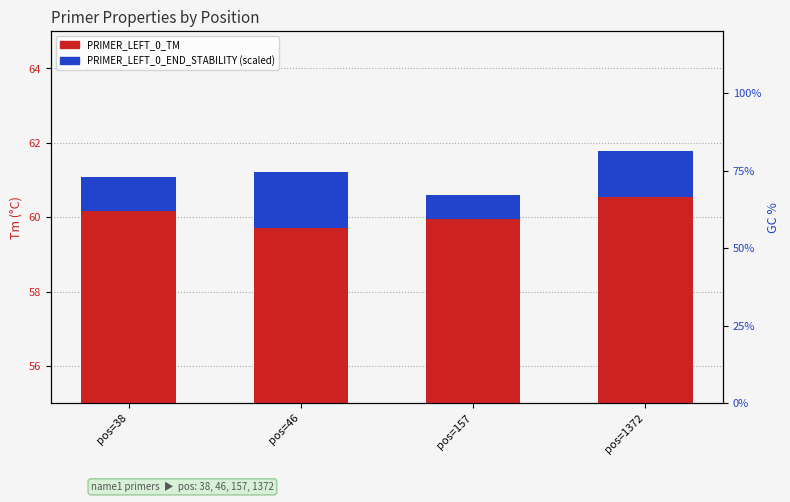

Reading left to right, list all the values displayed in this chart.

PRIMER_LEFT_0_TM: 60.2	59.7	60.0	60.5
PRIMER_LEFT_0_END_STABILITY (scaled): 0.9	1.5	0.6	1.2